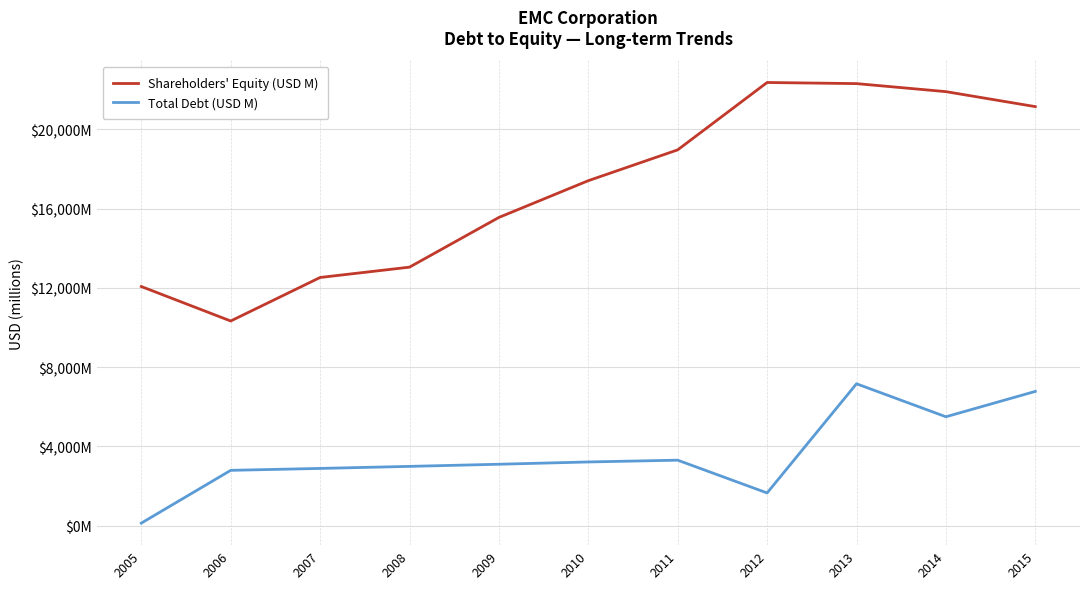

At which label does Total Debt (USD M) first exceed 3100?

2010